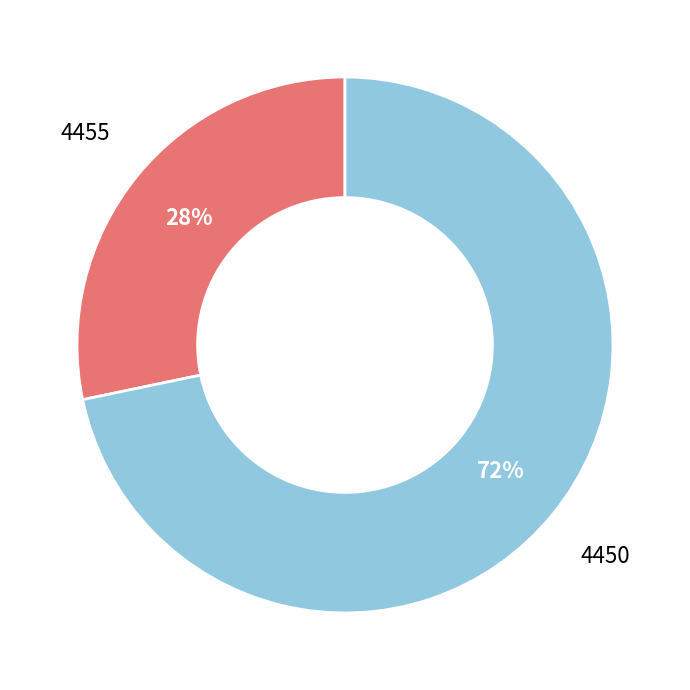

To the nearest percent, what is the average slice percentage?

50%